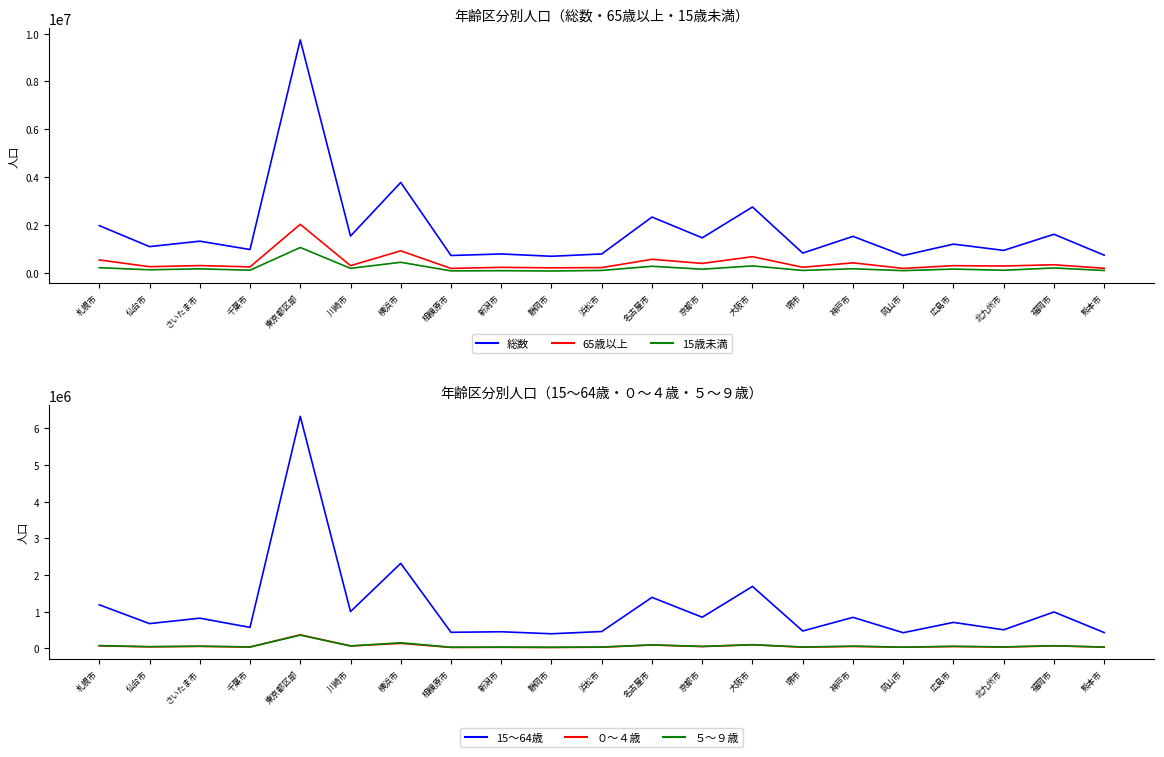

Rank the categories by 総数 value from lowest to highest.

静岡市, 岡山市, 相模原市, 熊本市, 新潟市, 浜松市, 堺市, 北九州市, 千葉市, 仙台市, 広島市, さいたま市, 京都市, 神戸市, 川崎市, 福岡市, 札幌市, 名古屋市, 大阪市, 横浜市, 東京都区部